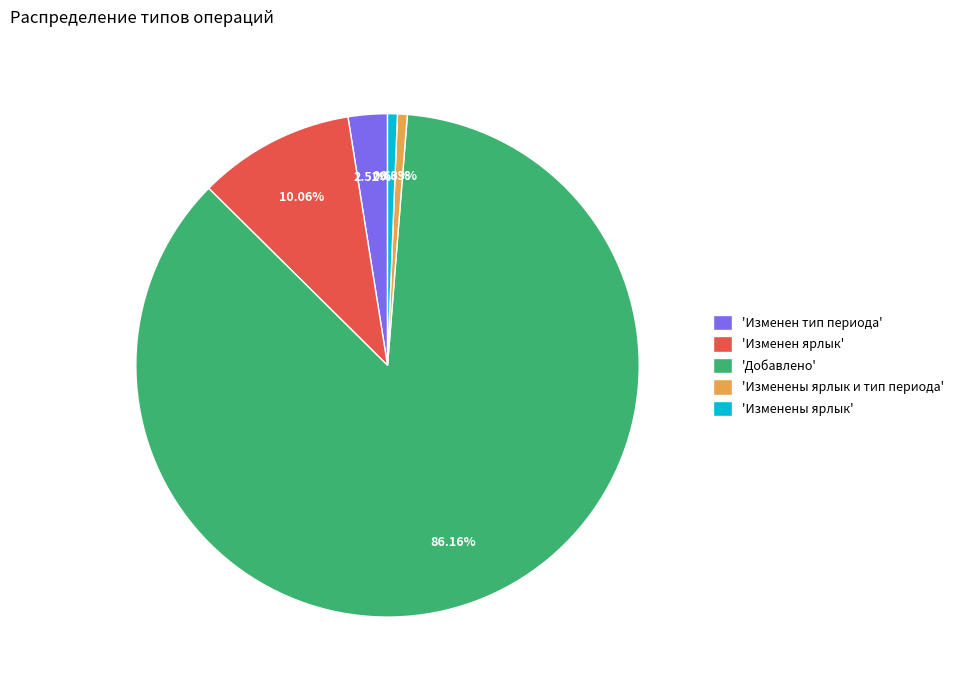

Which category accounts for the majority?

'Добавлено'